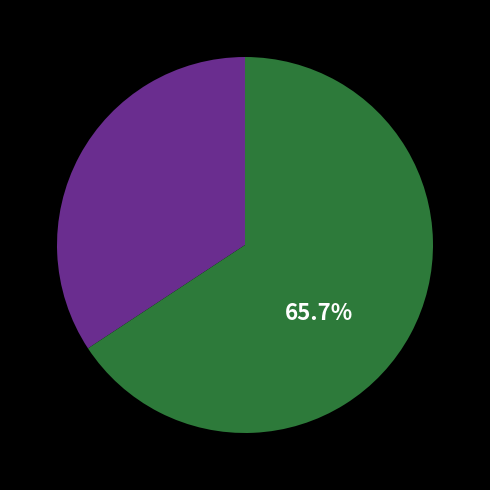

Is there any slice that represents more than half of the pie?

Yes